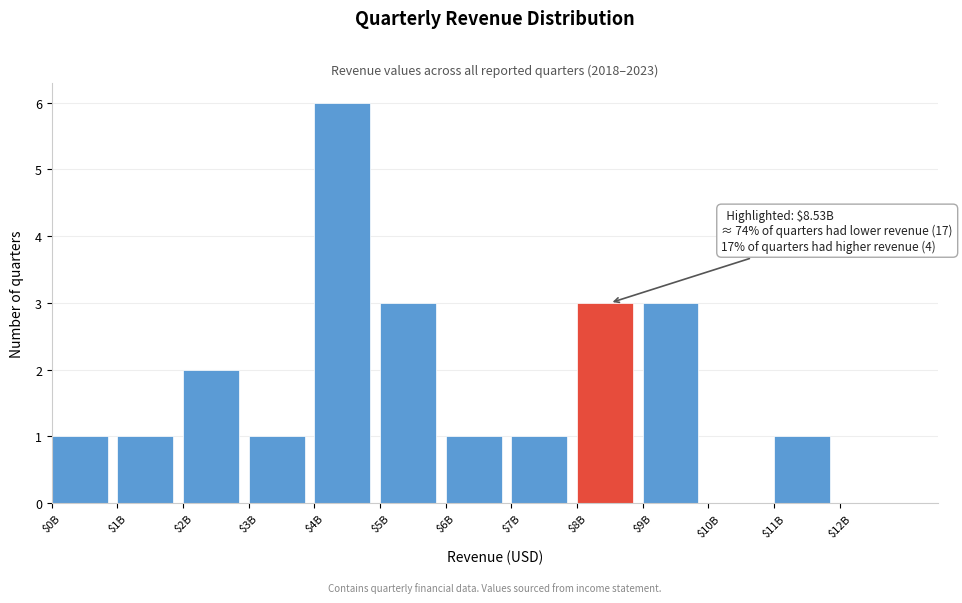

What is the greatest value displayed?

6